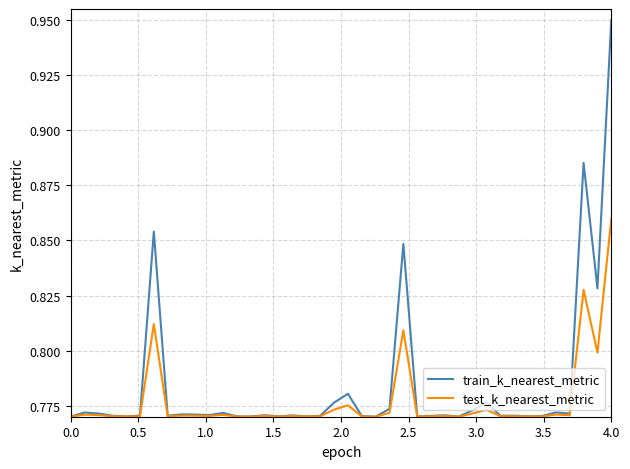

How many distinct data groups are displayed?

2